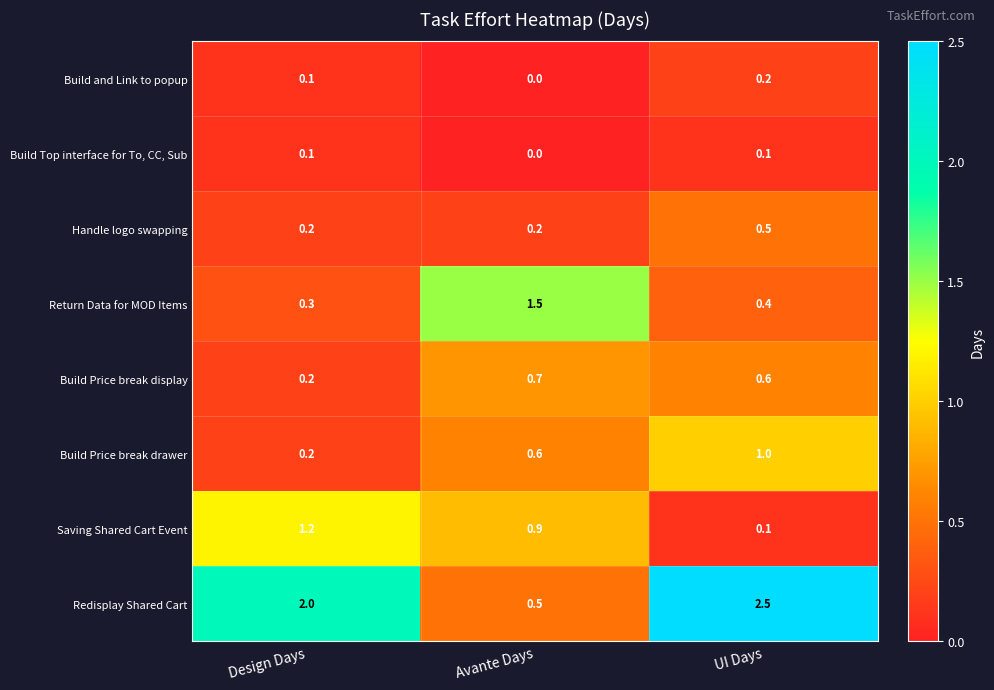

What is the difference between the highest and lowest values at UI Days?

2.4